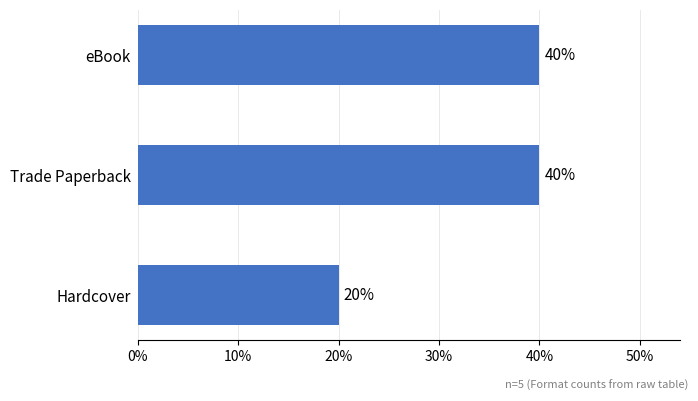

How many bars are there in total?

3